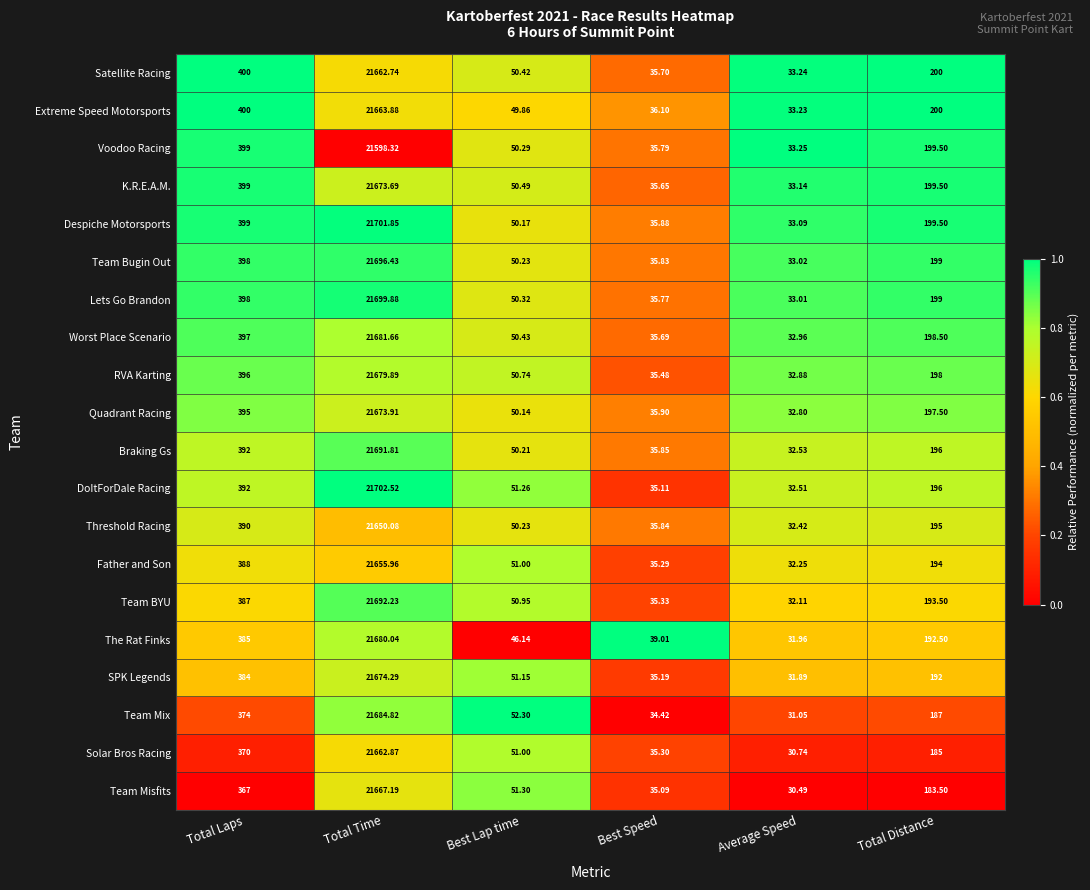

Which category has the lowest value across all series?

Average Speed